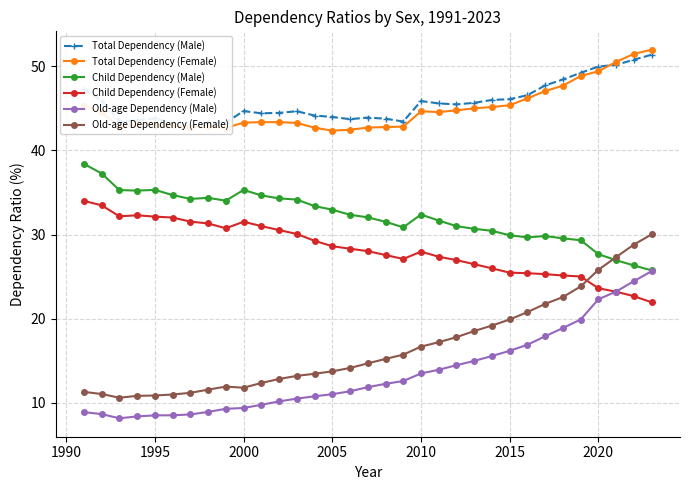

What is the maximum value for Old-age Dependency (Male)?

25.6